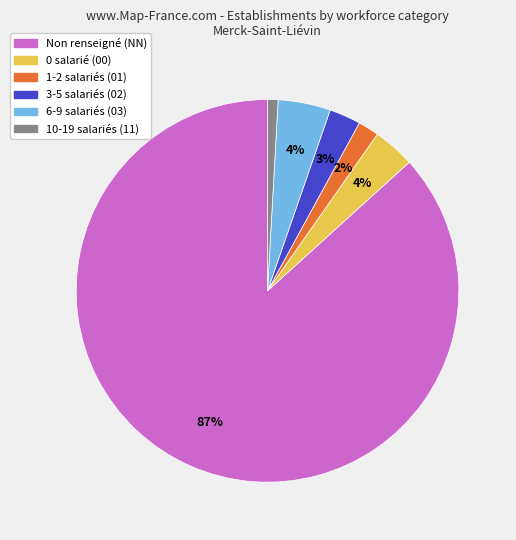

How many segments does this pie chart have?

6